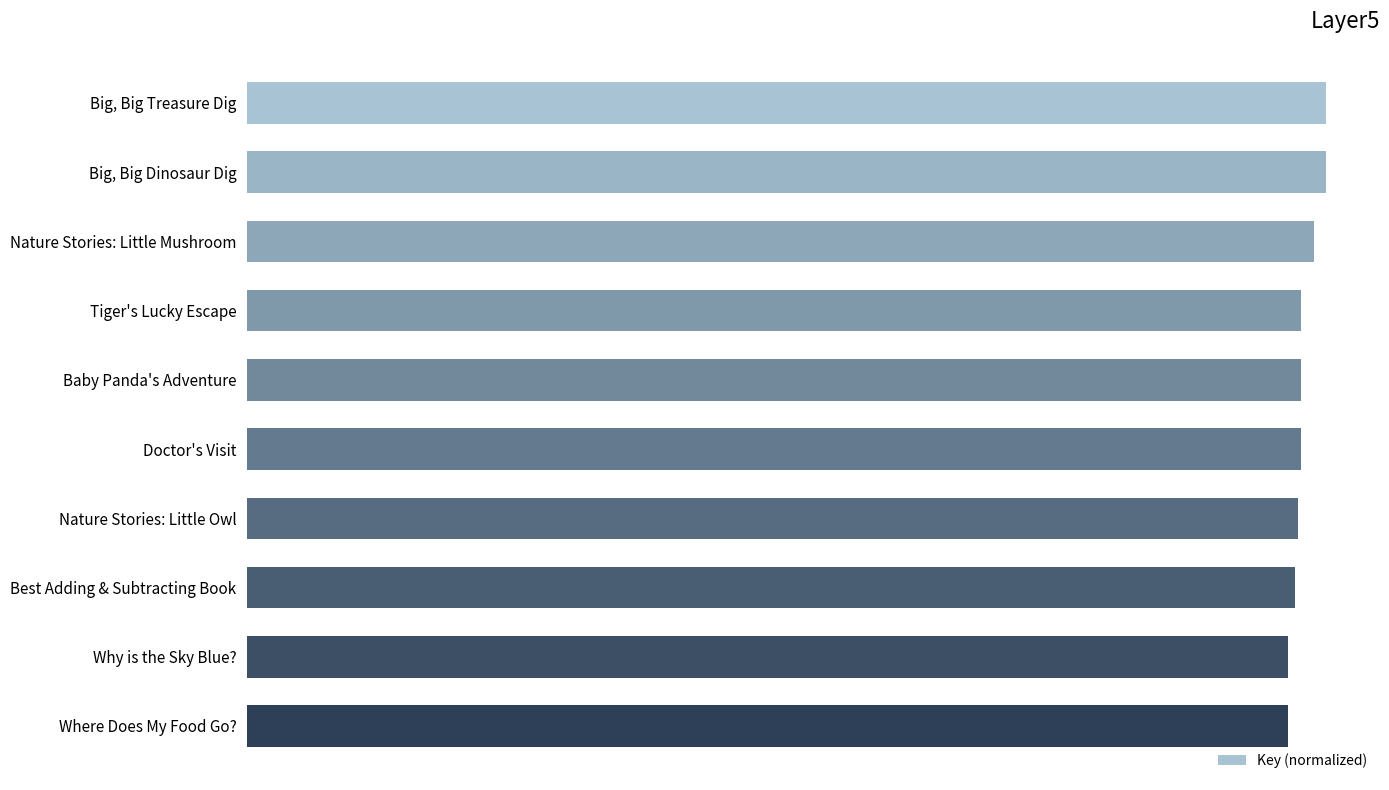

What is the sum of all values?

979.5